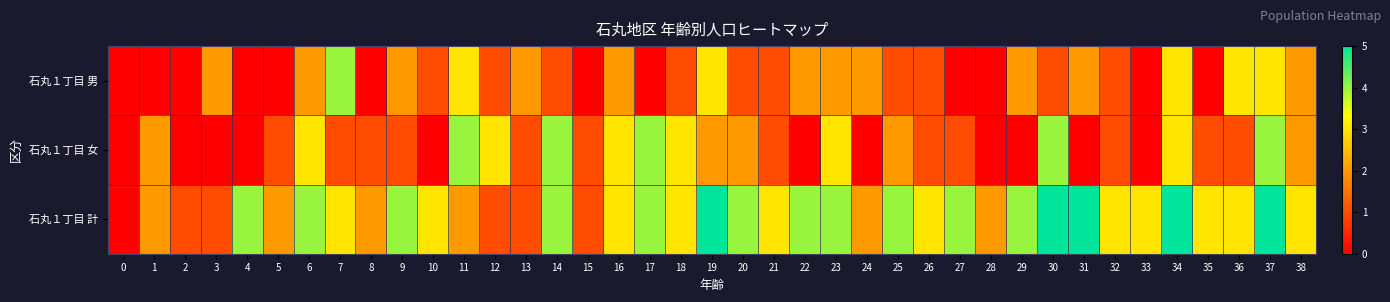

At which category is the sum across all series the highest?

37